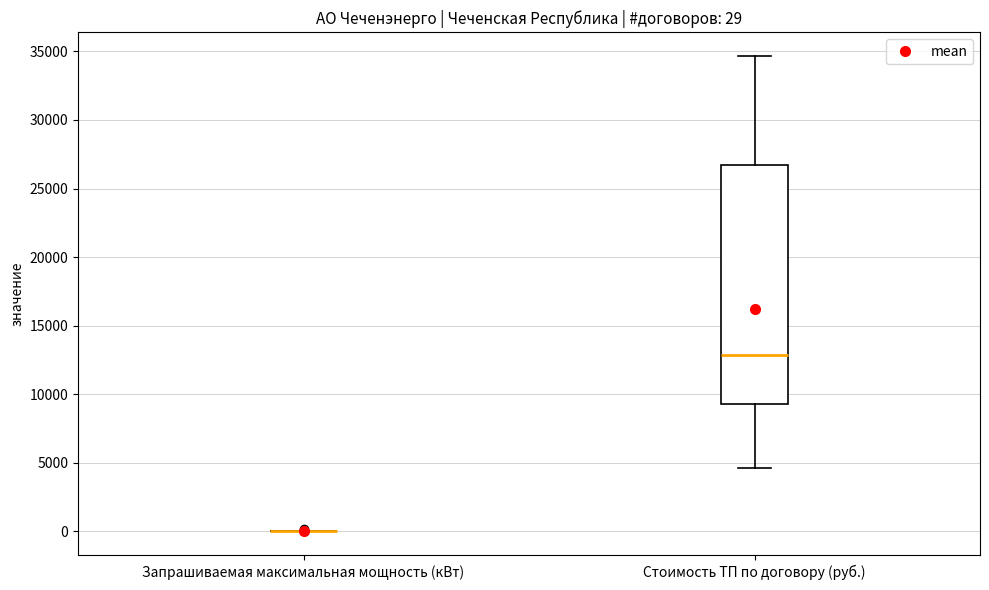

Comparing the boxes themselves (not the whiskers), which one is the tallest?

Стоимость ТП по договору (руб.)